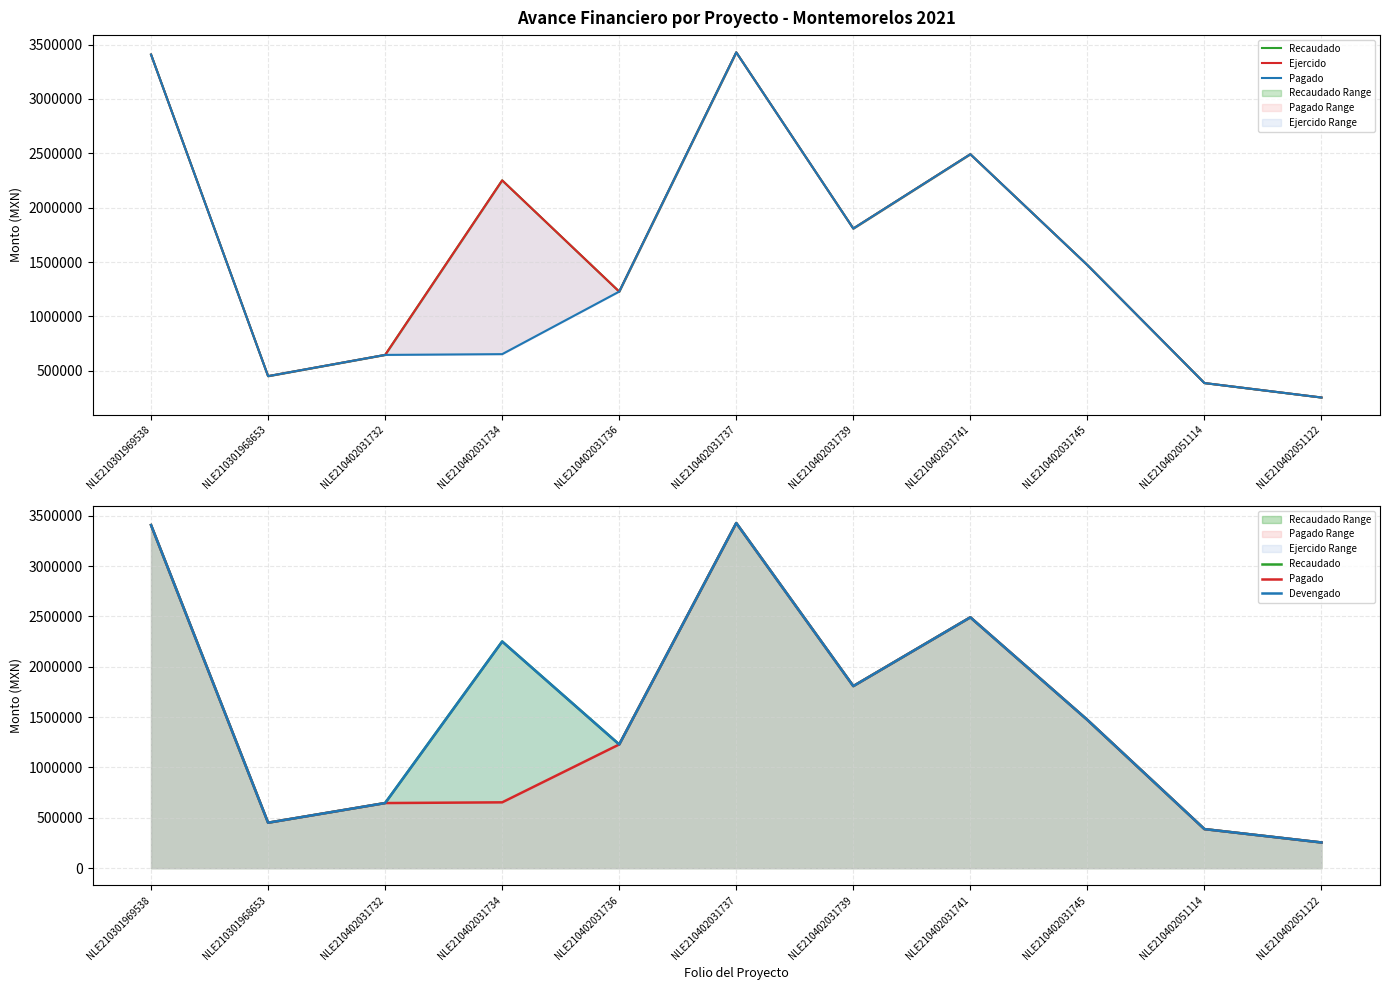

Reading left to right, transcribe all the data shown in this chart.

Recaudado: NLE210301969538=3407424.7	NLE210301968653=451551.6	NLE210402031732=646771.6	NLE210402031734=2251222.1	NLE210402031736=1228726.6	NLE210402031737=3427778.1	NLE210402031739=1808417.7	NLE210402031741=2491282.5	NLE210402031745=1472586.4	NLE210402051114=388123.5	NLE210402051122=255223.2
Ejercido: NLE210301969538=3407424.7	NLE210301968653=451551.6	NLE210402031732=646771.6	NLE210402031734=2251222.1	NLE210402031736=1228726.6	NLE210402031737=3427778.1	NLE210402031739=1808417.7	NLE210402031741=2491282.5	NLE210402031745=1472586.4	NLE210402051114=388123.5	NLE210402051122=255223.2
Pagado: NLE210301969538=3407424.7	NLE210301968653=451551.6	NLE210402031732=646771.6	NLE210402031734=653814.3	NLE210402031736=1228726.6	NLE210402031737=3427778.1	NLE210402031739=1808417.7	NLE210402031741=2491282.5	NLE210402031745=1472586.4	NLE210402051114=388123.5	NLE210402051122=255223.2
Devengado: NLE210301969538=3407424.7	NLE210301968653=451551.6	NLE210402031732=646771.6	NLE210402031734=2251222.1	NLE210402031736=1228726.6	NLE210402031737=3427778.1	NLE210402031739=1808417.7	NLE210402031741=2491282.5	NLE210402031745=1472586.4	NLE210402051114=388123.5	NLE210402051122=255223.2